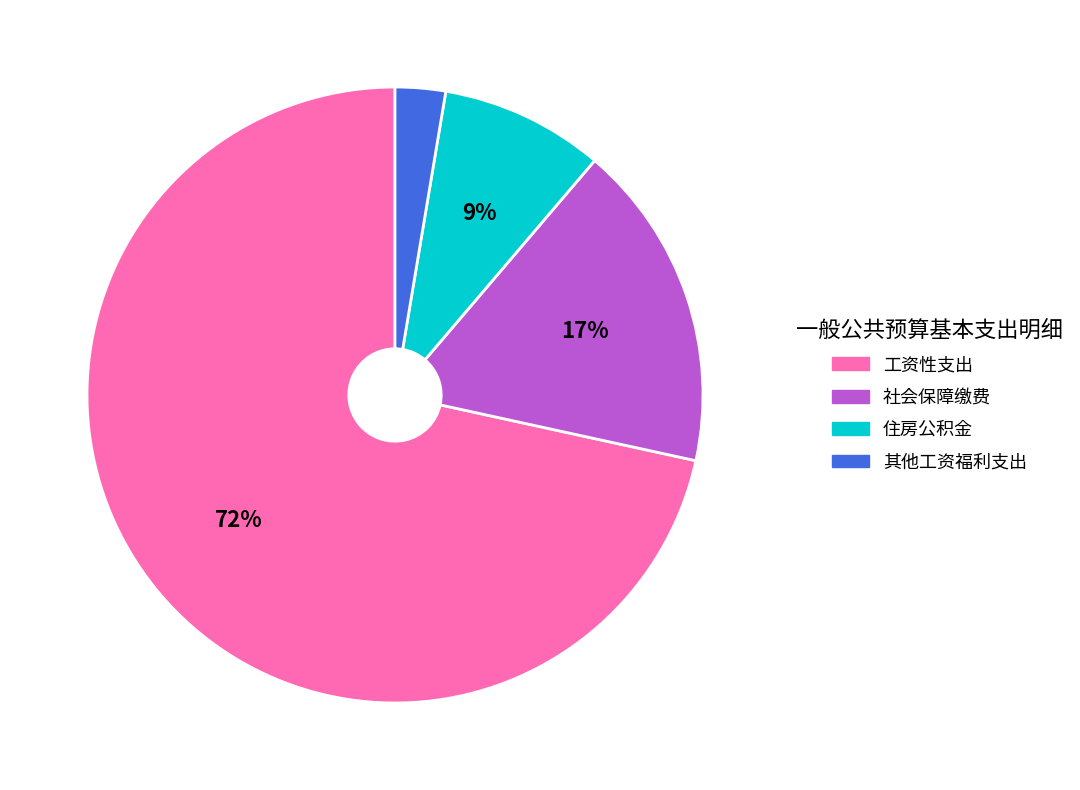

To the nearest percent, what is the combined percentage of 住房公积金 and 社会保障缴费?

26%